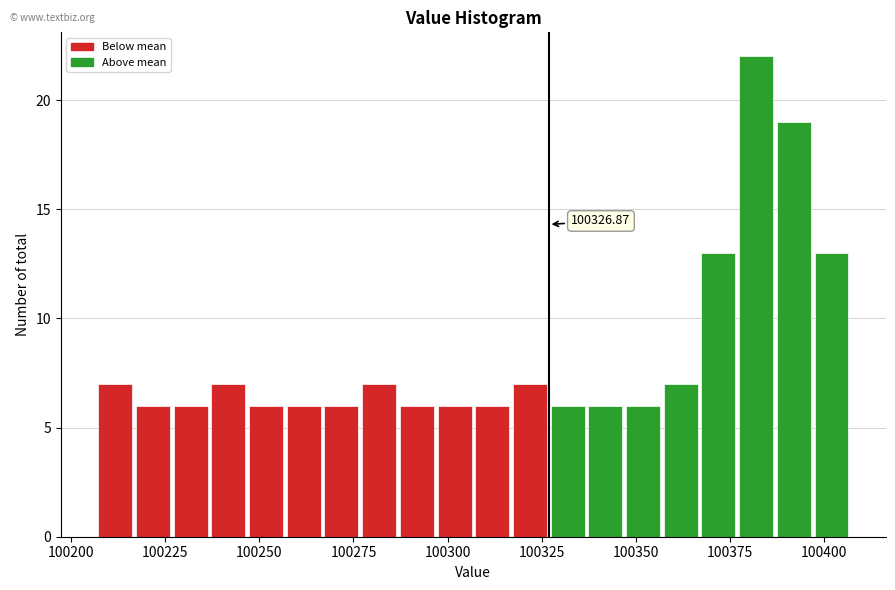

Read against the x-axis, roughly where is the centre of the tallest bar?

100380